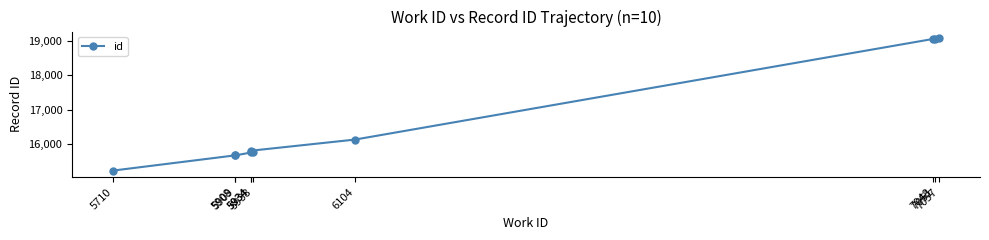

List the labels in order of value, largest first.

7057, 7051, 7048, 6104, 5934, 5934, 5938, 5909, 5908, 5710